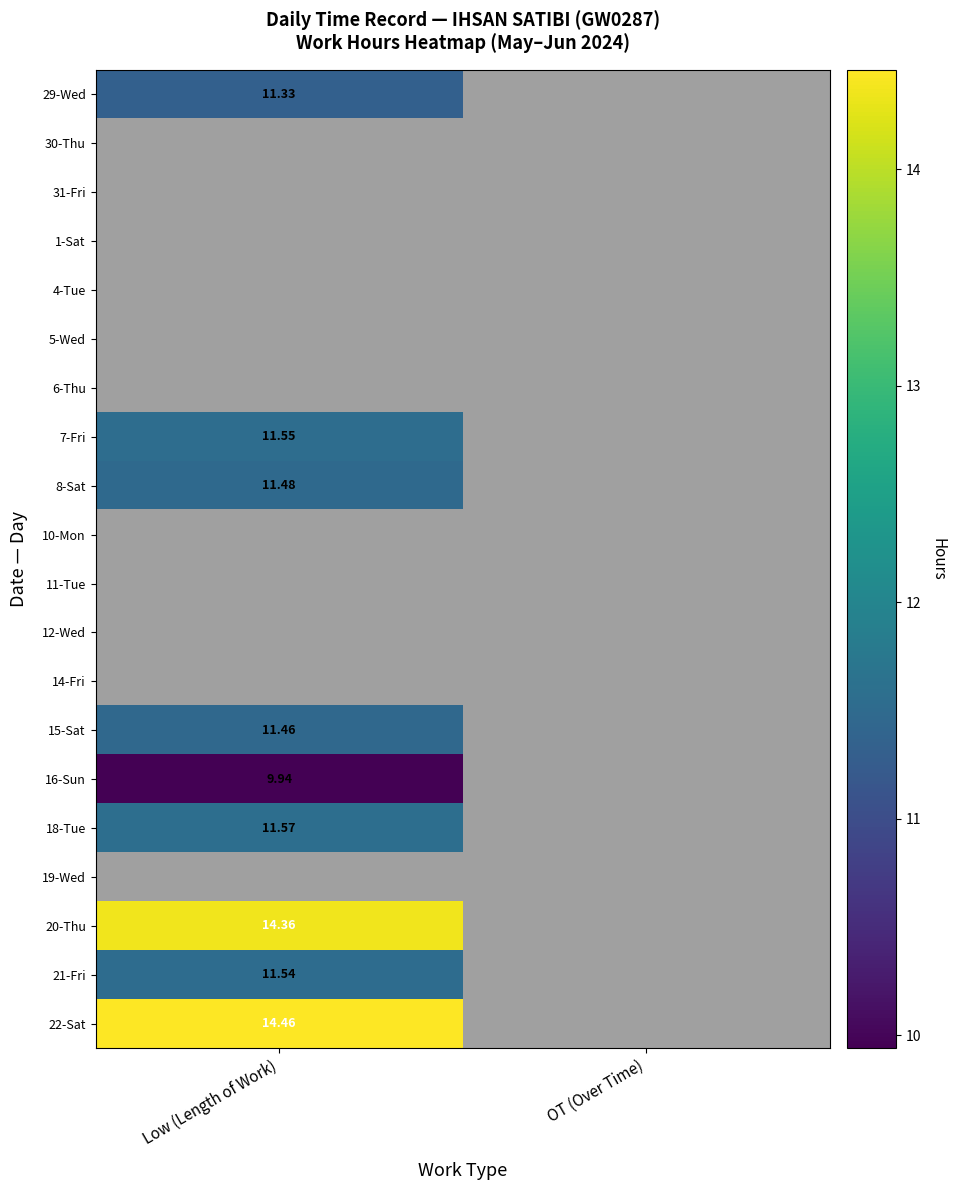

What value does the 7-Fri series have at Low (Length of Work)?

11.6